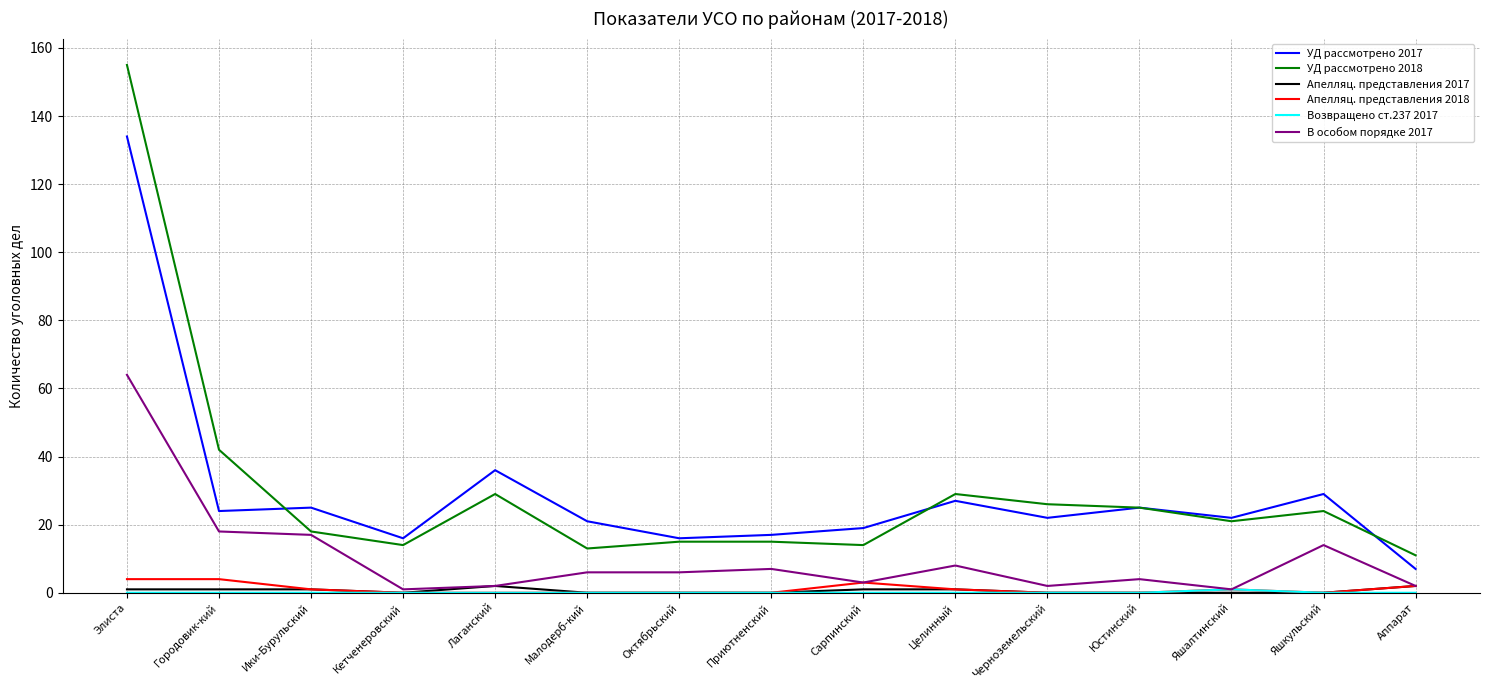

What is the maximum value shown in the chart?

155